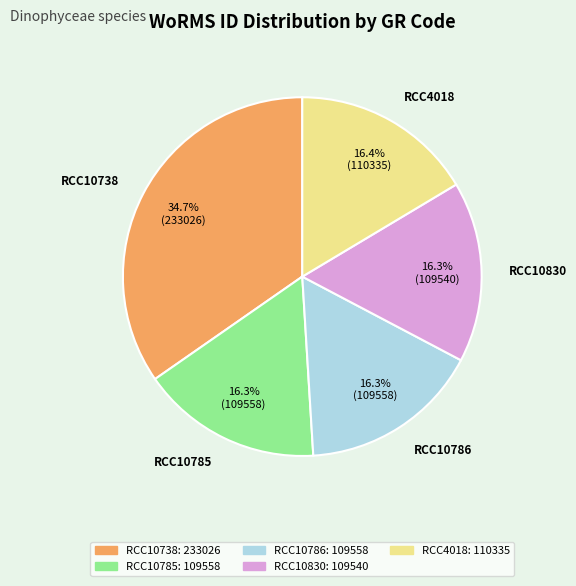

What is the largest slice in the pie chart?

RCC10738